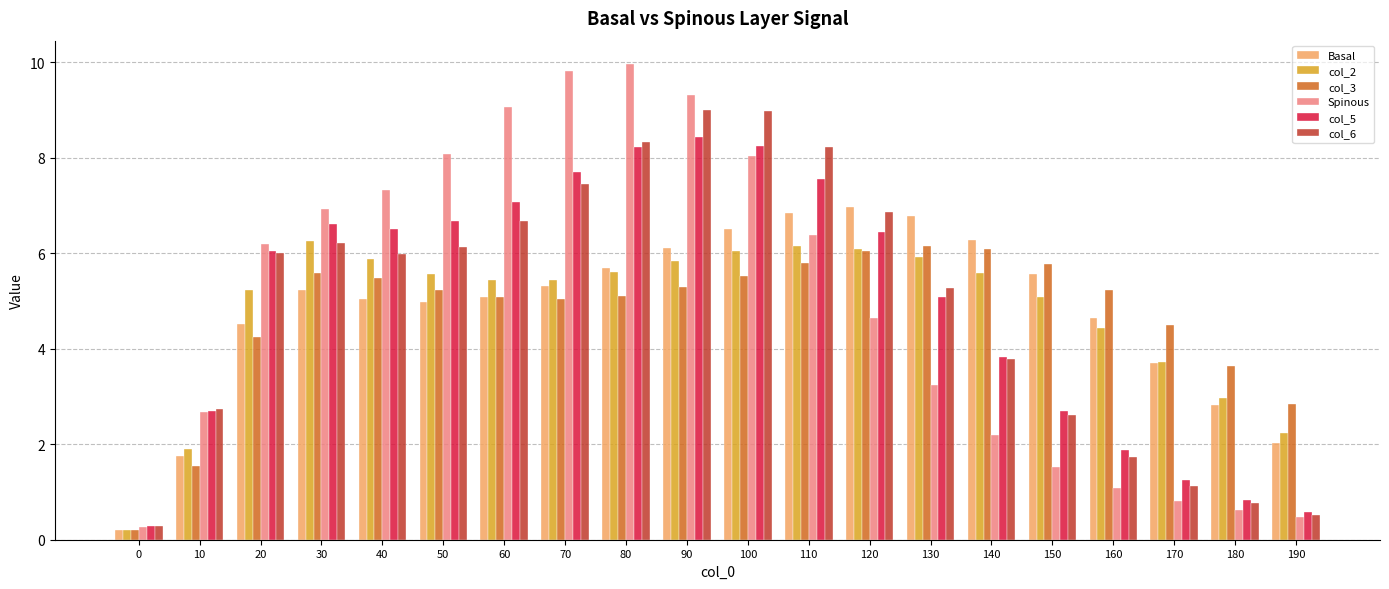

How many data points in col_2 are above 5?

14